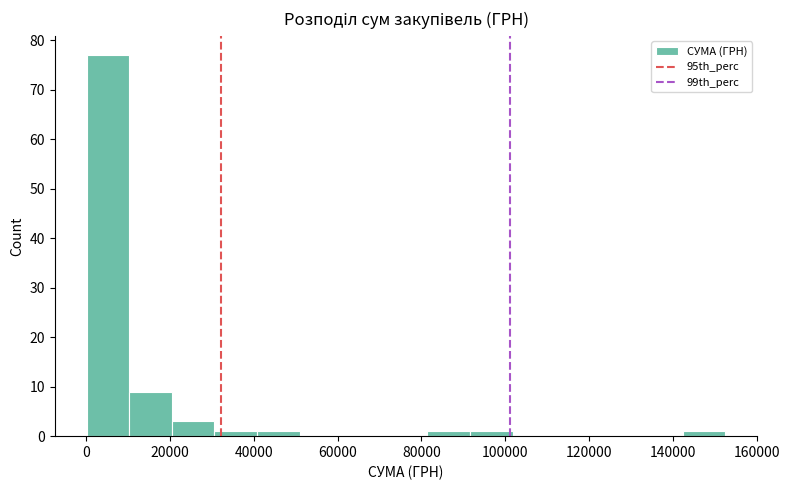

Reading left to right, list every bar in this chart as the range it spans on the x-axis followed by its height. Neither the bar edges nor the heights are printed on the chart, so give them approximately, as read against the axes.

0 to 10000: 77
10000 to 20000: 9
20000 to 30000: 3
30000 to 40000: 1
40000 to 50000: 1
50000 to 62000: 0
62000 to 72000: 0
72000 to 82000: 0
82000 to 92000: 1
92000 to 102000: 1
102000 to 112000: 0
112000 to 122000: 0
122000 to 132000: 0
132000 to 142000: 0
142000 to 152000: 1